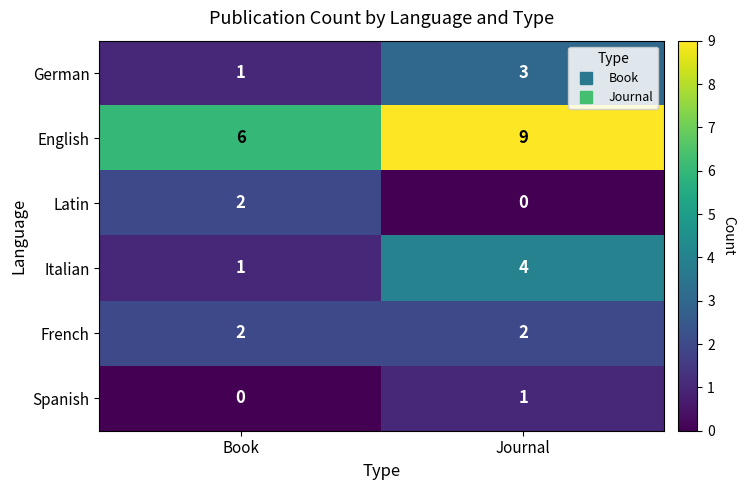

At which category is the sum across all series the highest?

Journal